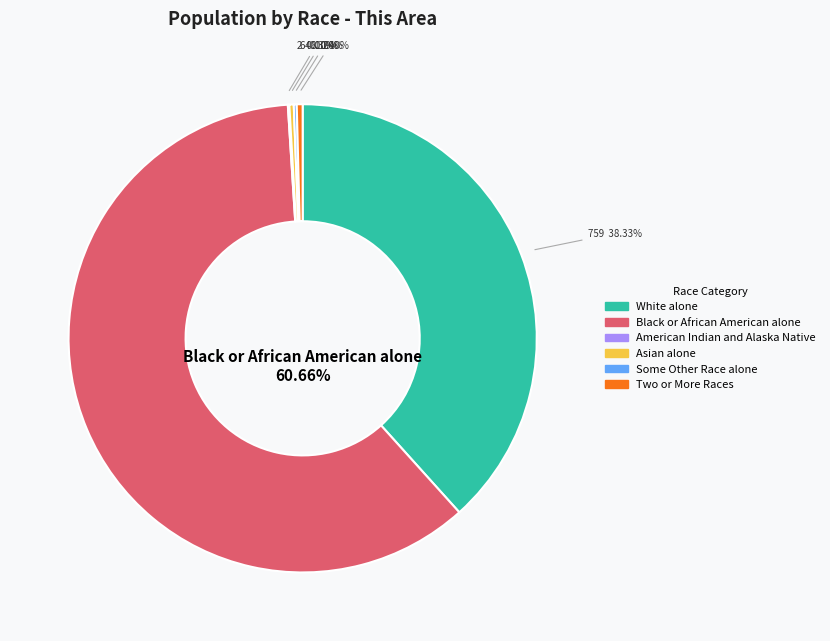

Which category has the biggest portion of the pie?

Black or African American alone